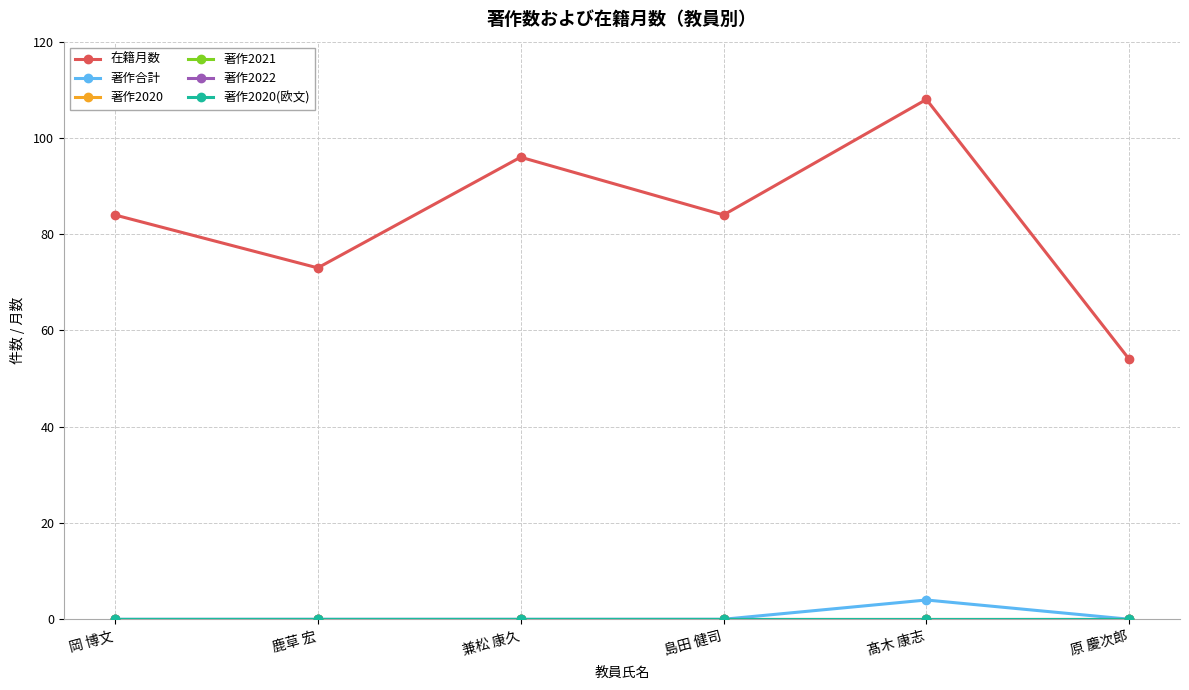

True or false: 著作2022 and 著作2020(欧文) intersect in this chart.

False